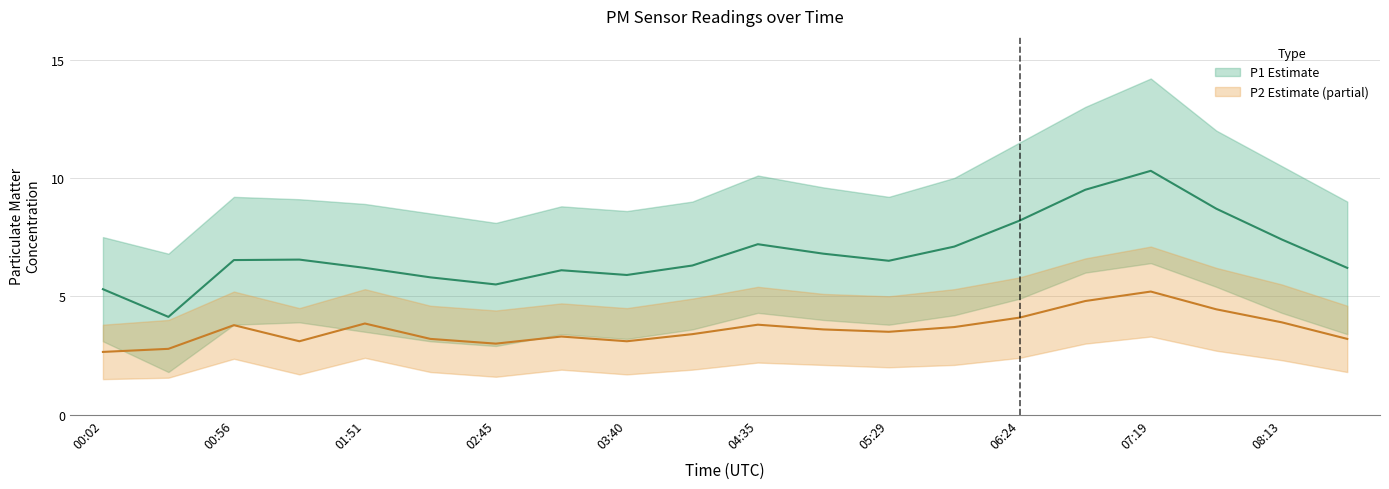

What is the sum of the P2 values at 04:07 and 03:13?

6.7